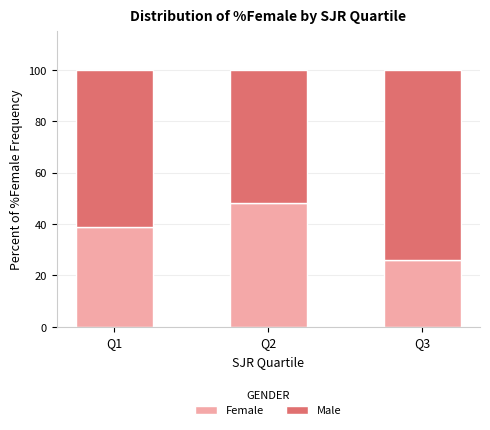

How many bars are there in total?

3